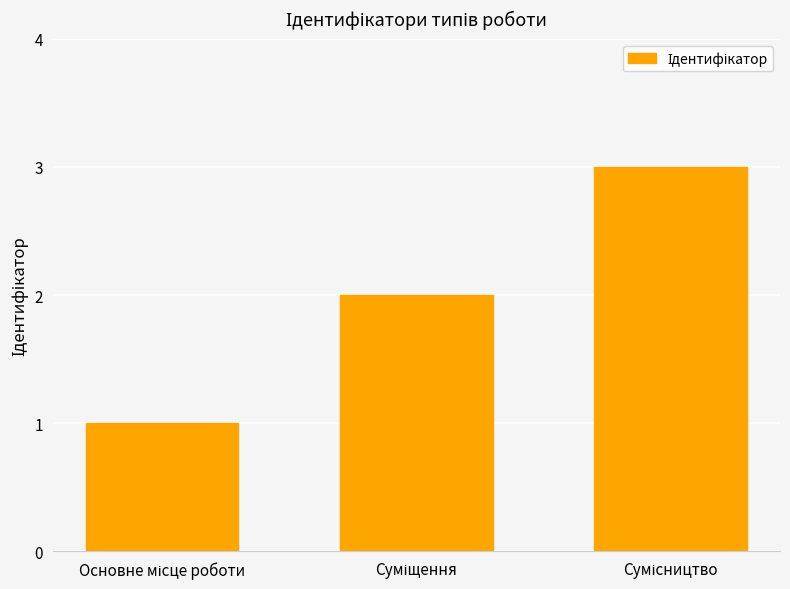

What is the maximum value shown in the chart?

3